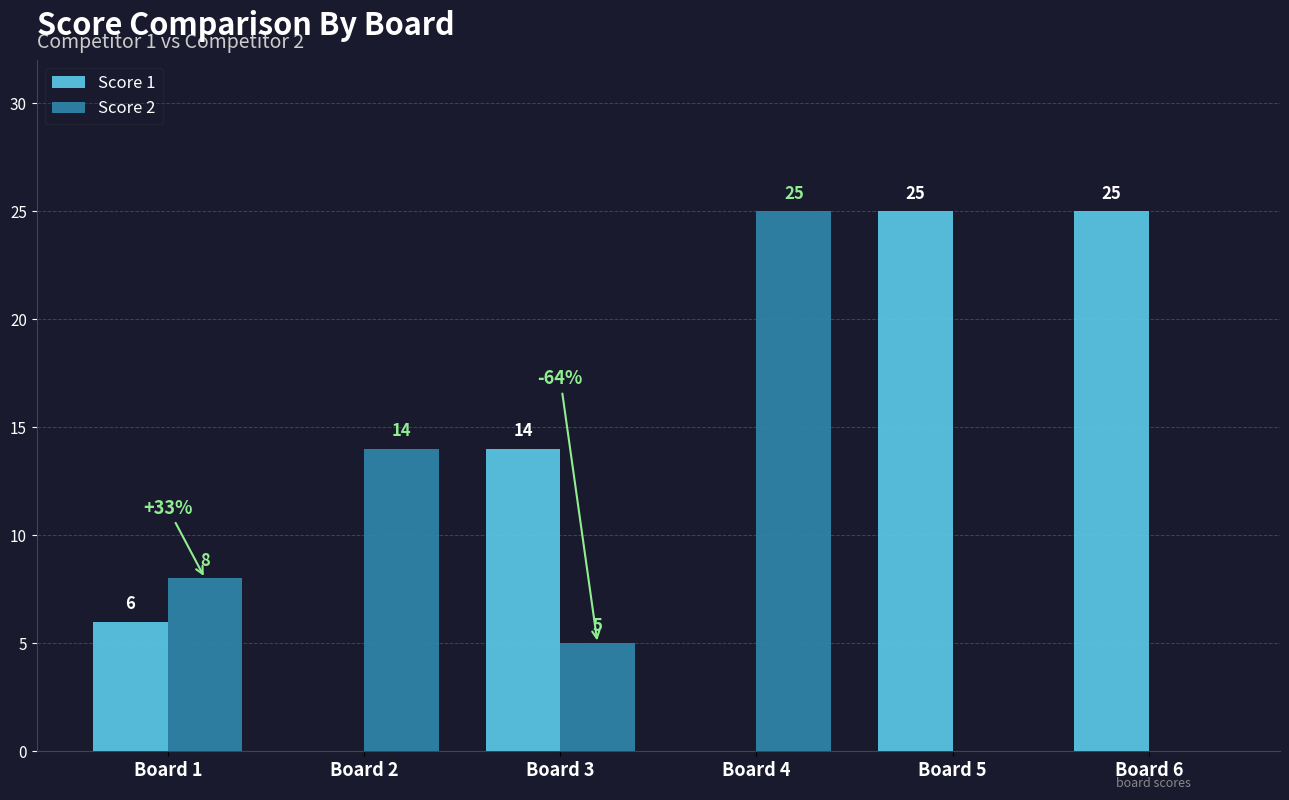

What is the sum of all Score 2 values?

52